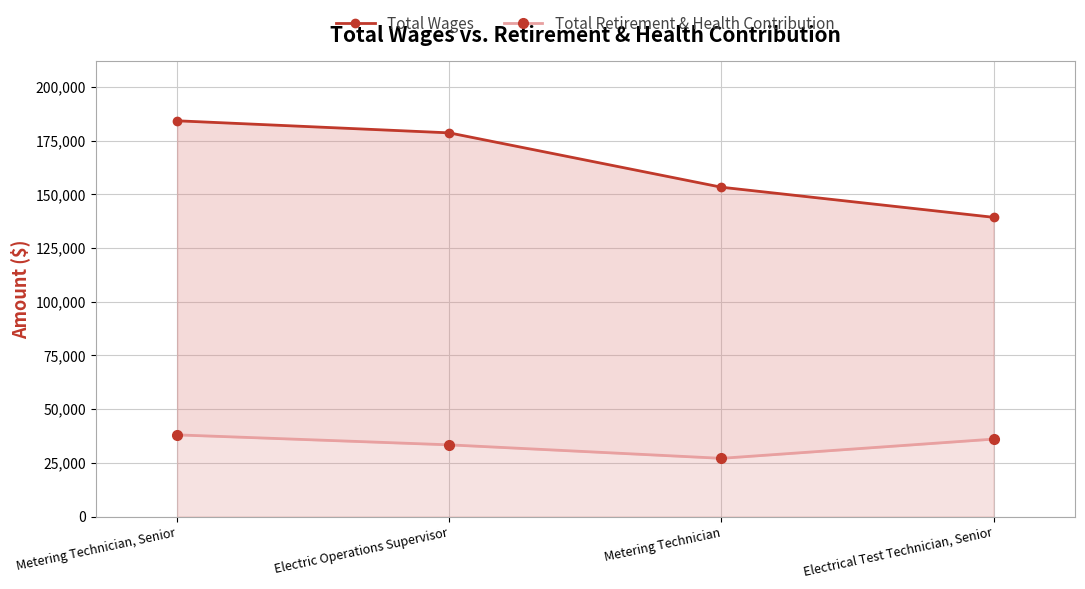

Reading left to right, what are all the values shown in this chart?

Total Wages: Metering Technician, Senior=184271	Electric Operations Supervisor=178647	Metering Technician=153342	Electrical Test Technician, Senior=139326
Total Retirement & Health Contribution: Metering Technician, Senior=38028	Electric Operations Supervisor=33383	Metering Technician=27105	Electrical Test Technician, Senior=36055